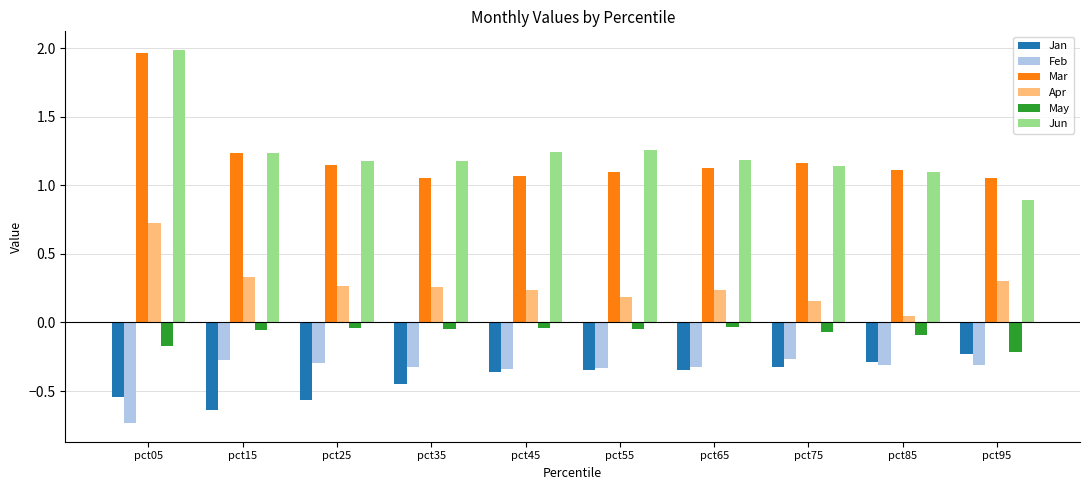

At how many categories does at least one series exceed 0?

10